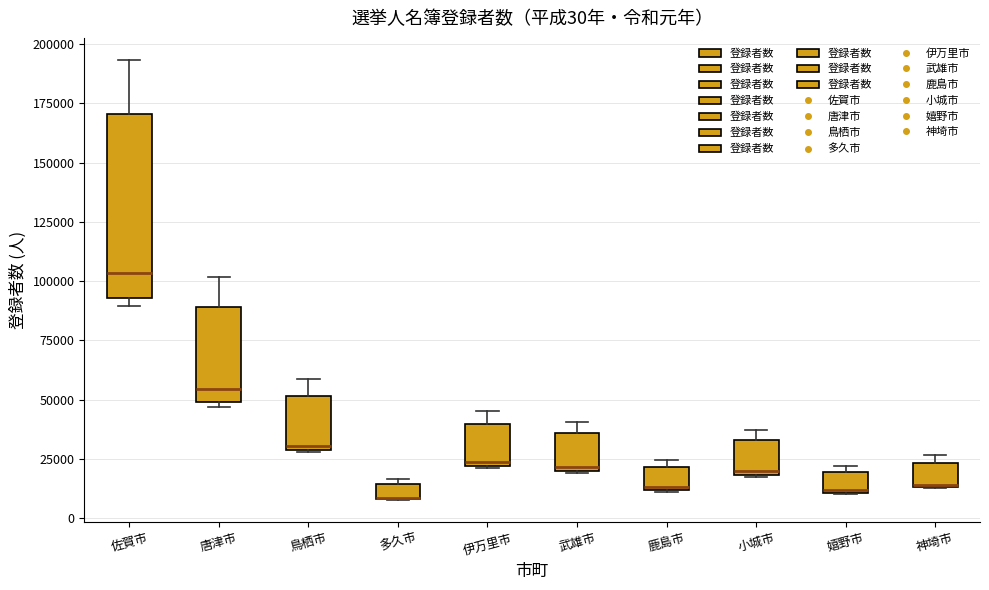

Comparing the boxes themselves (not the whiskers), which one is the tallest?

佐賀市